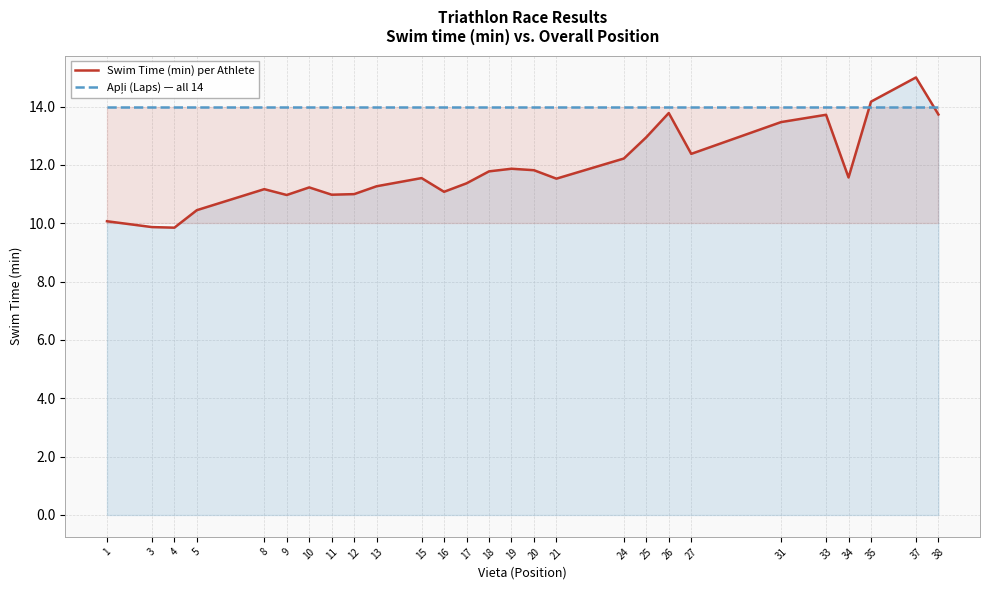

Reading right to left, what are all the values shown in this chart?

Swim Time (min) per Athlete: 13.7	15.0	14.2	11.6	13.7	13.5	12.4	13.8	12.9	12.2	11.5	11.8	11.9	11.8	11.4	11.1	11.6	11.3	11.0	11.0	11.2	11.0	11.2	10.4	9.8	9.9	10.1
Apļi (Laps) — all 14: 14.0	14.0	14.0	14.0	14.0	14.0	14.0	14.0	14.0	14.0	14.0	14.0	14.0	14.0	14.0	14.0	14.0	14.0	14.0	14.0	14.0	14.0	14.0	14.0	14.0	14.0	14.0